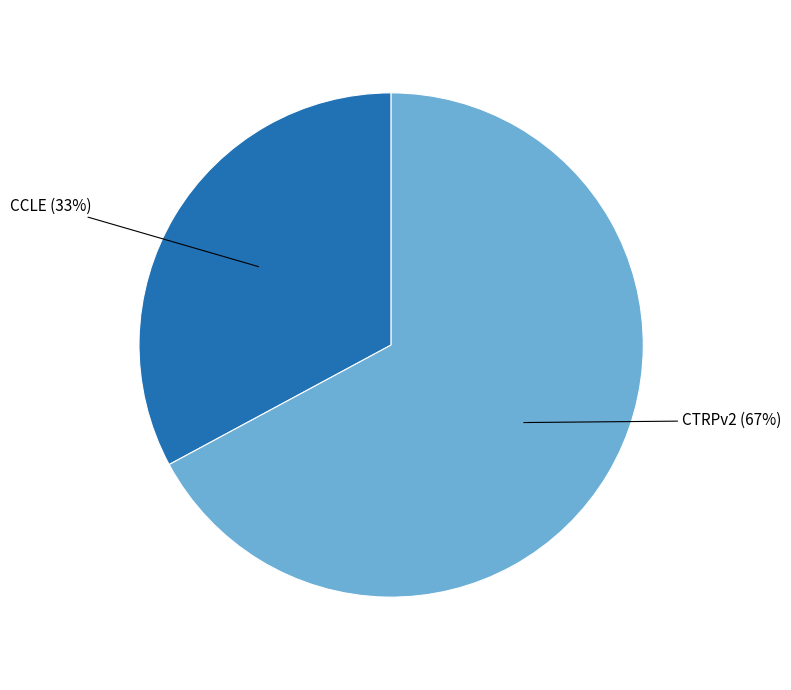

To the nearest percent, what is the difference between the largest and smallest slice percentages?

34%